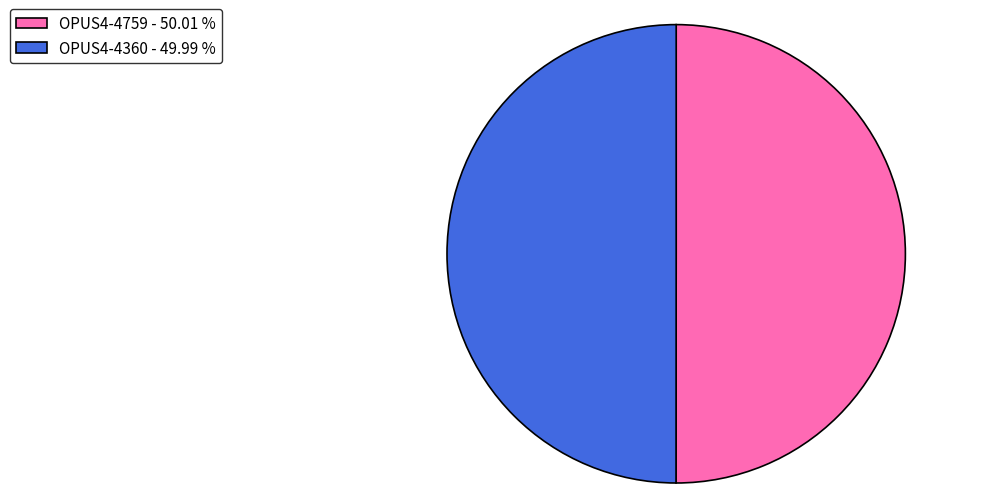

Is the sum of OPUS4-4360 - 49.99 % and OPUS4-4759 - 50.01 % greater than half?

Yes